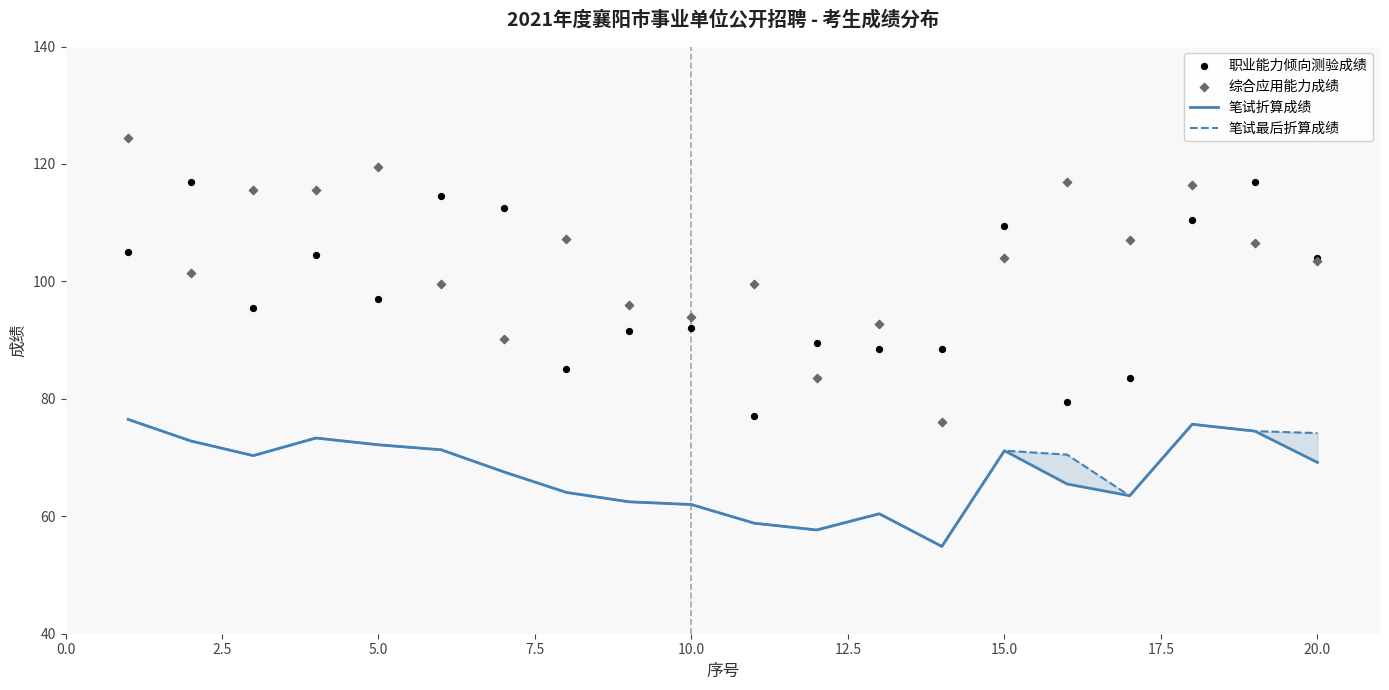

Which series contains the lowest Y value?

笔试折算成绩